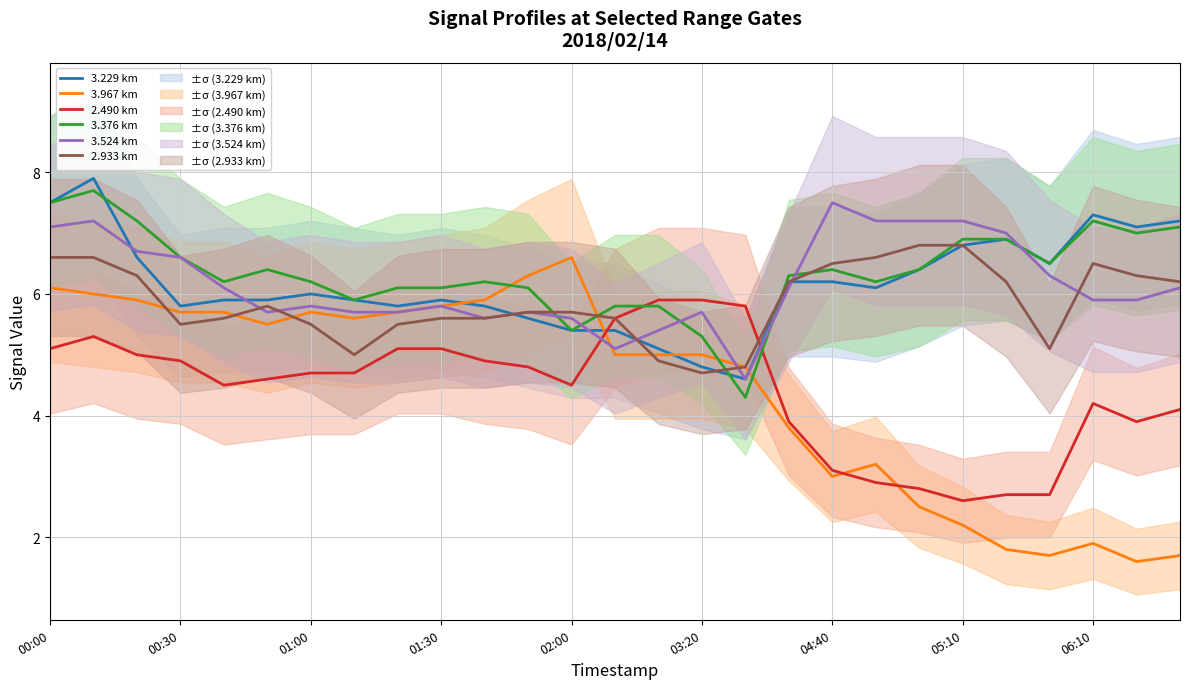

After their last crossing, which series has the higher values: 2.490 km or 3.376 km?

3.376 km